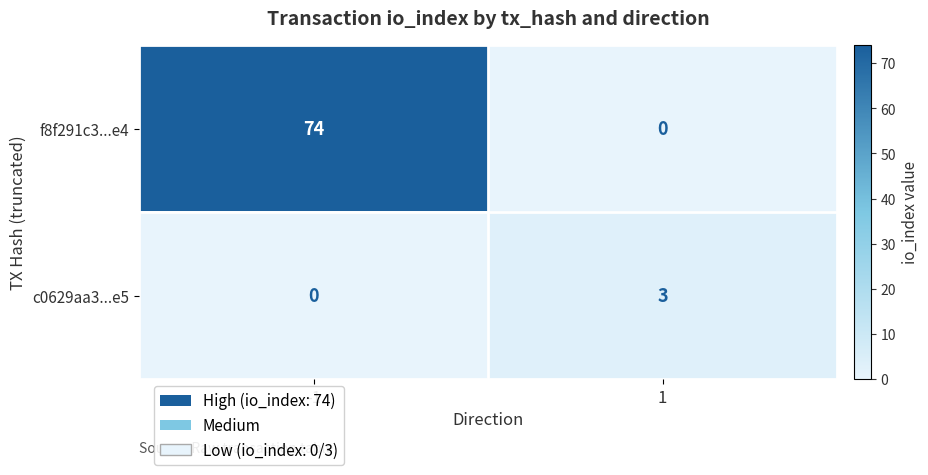

What is the greatest value displayed?

74